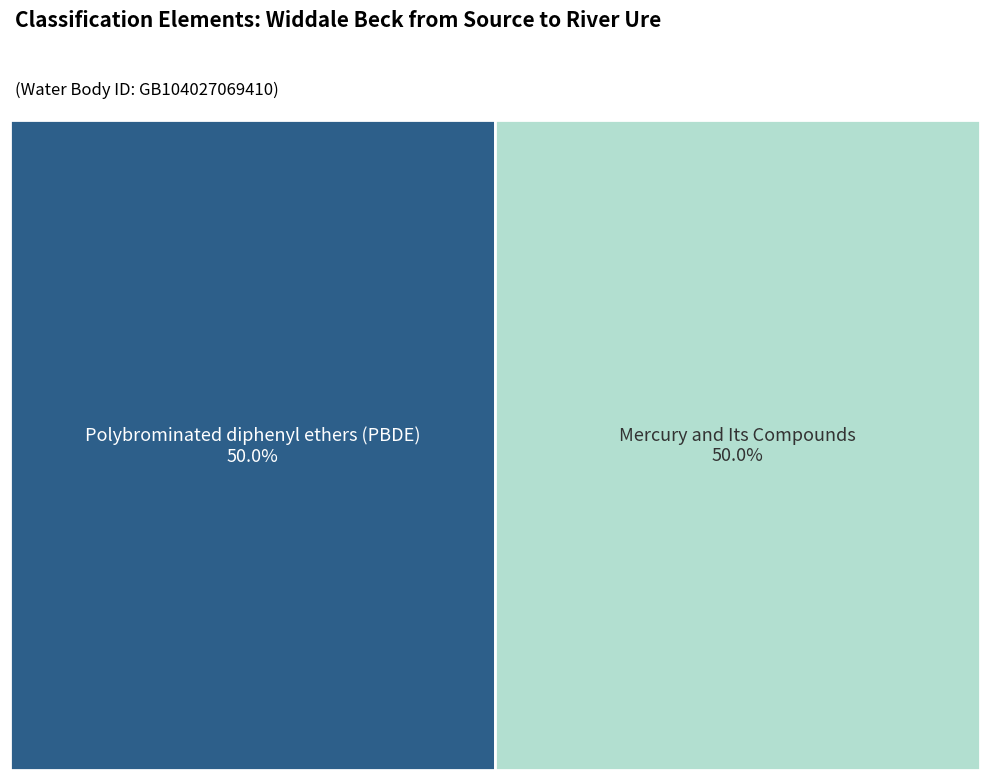

What is the largest slice in the pie chart?

Polybrominated diphenyl ethers (PBDE)